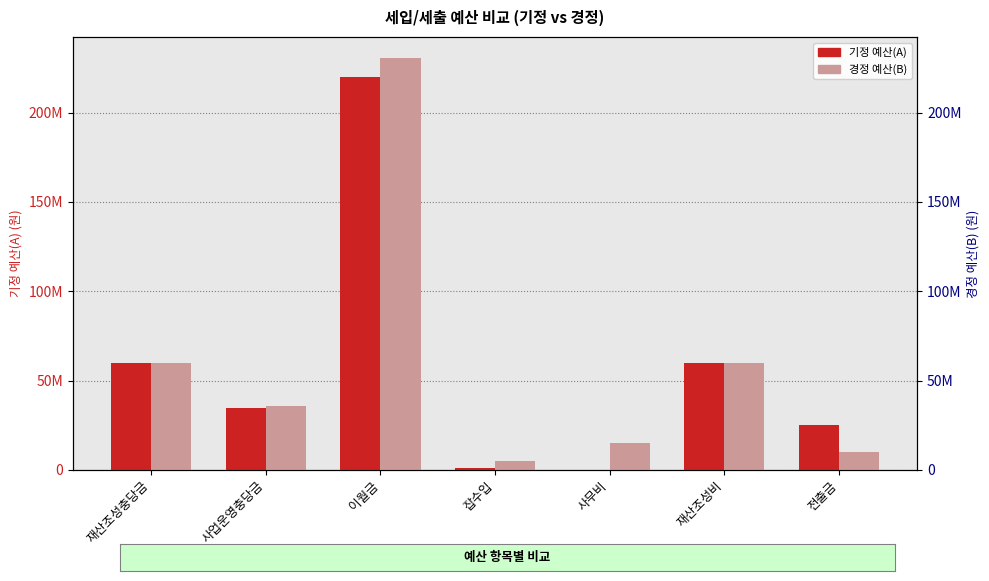

What is the difference between the 경정 예산(B) values at 사무비 and 이월금?

215800000